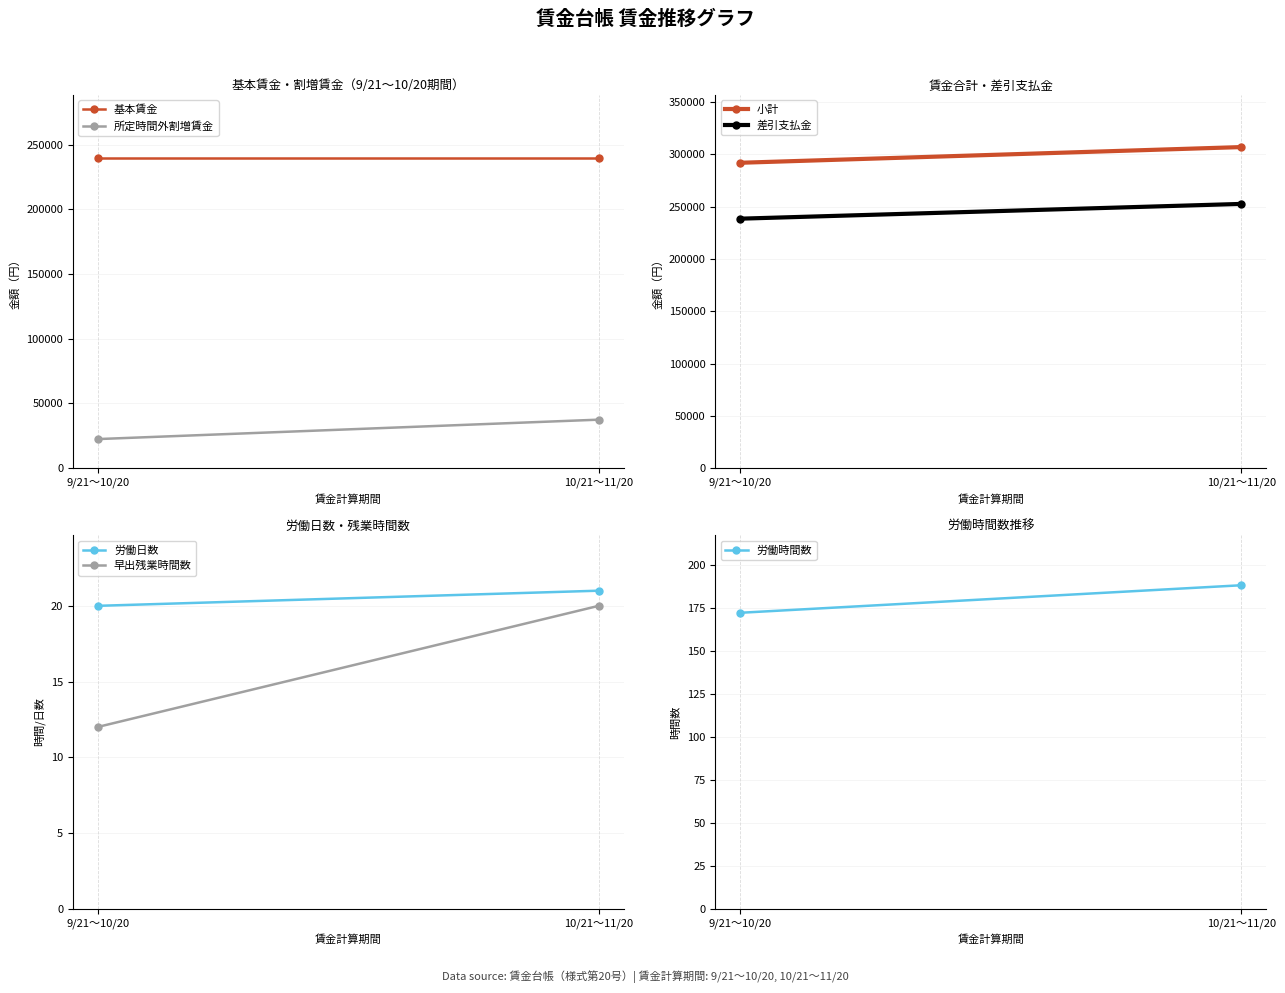

What is the lowest value of the 所定時間外割増賃金 series?

22500